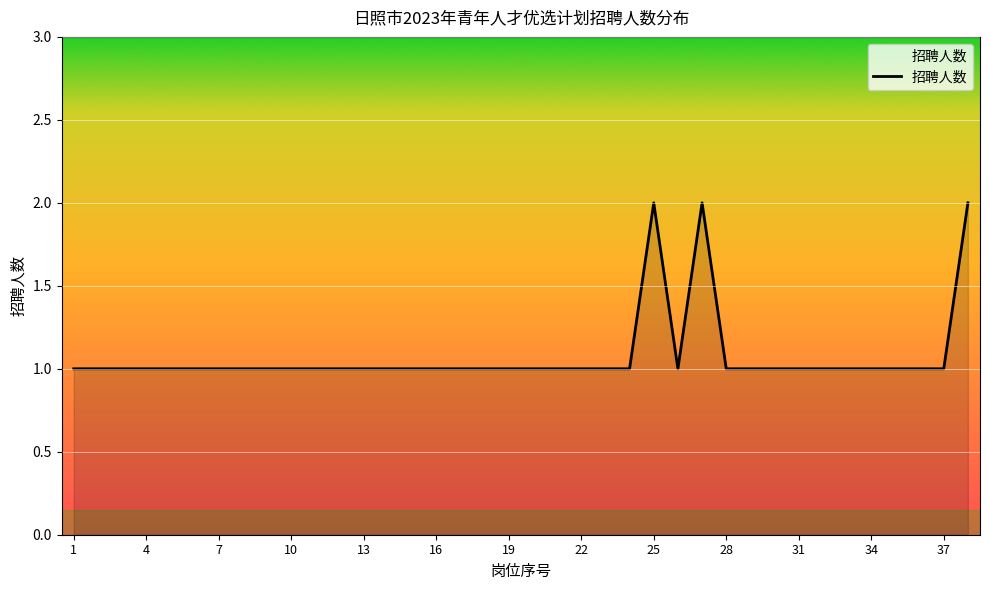

Does the chart have visible grid lines?

Yes